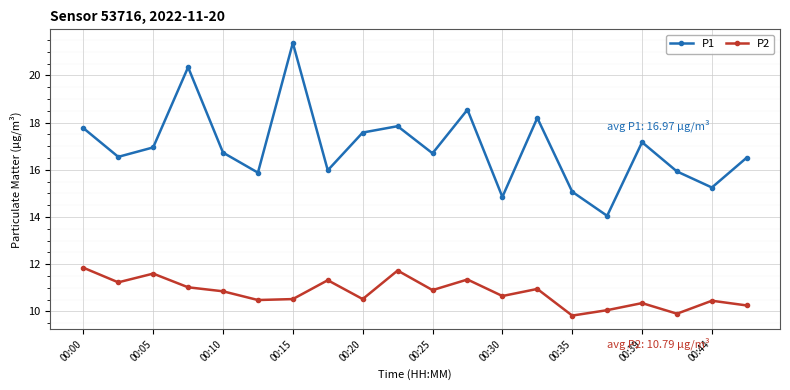

Does the chart have visible grid lines?

Yes